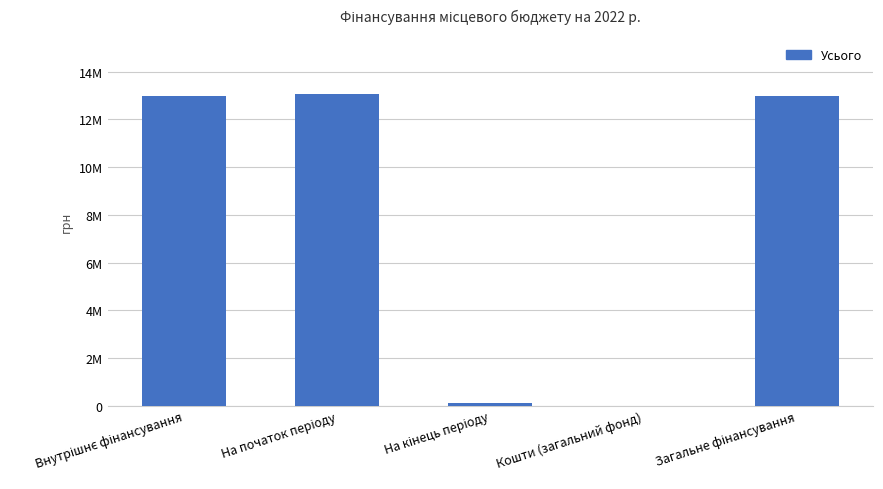

Reading right to left, what are all the values shown in this chart?

12969081.1	0.0	100000.0	13069081.1	12969081.1